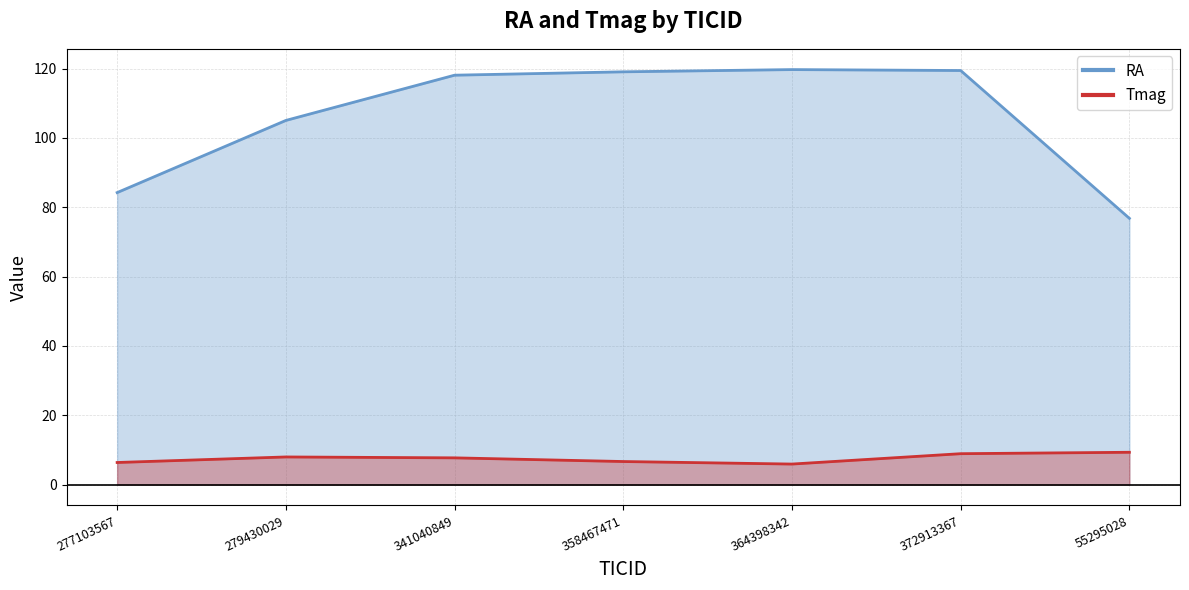

The Tmag series shows 10.3 at 364398342. True or false?

False